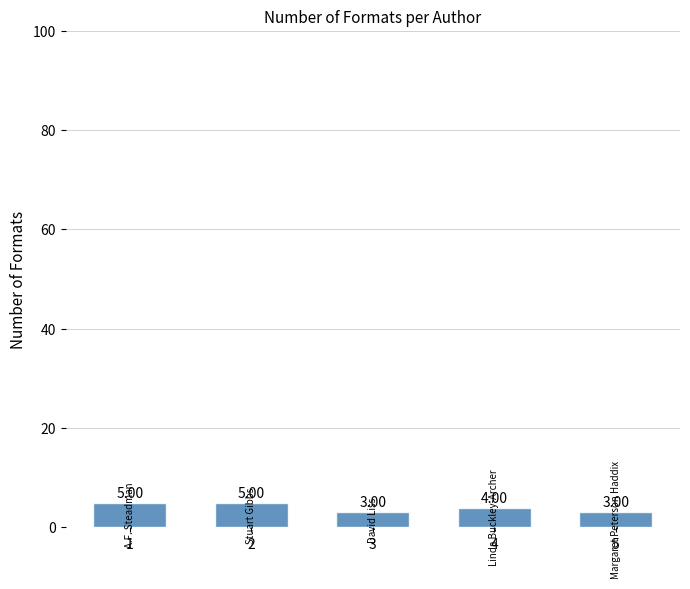

Reading left to right, transcribe all the data shown in this chart.

1=5	2=5	3=3	4=4	5=3